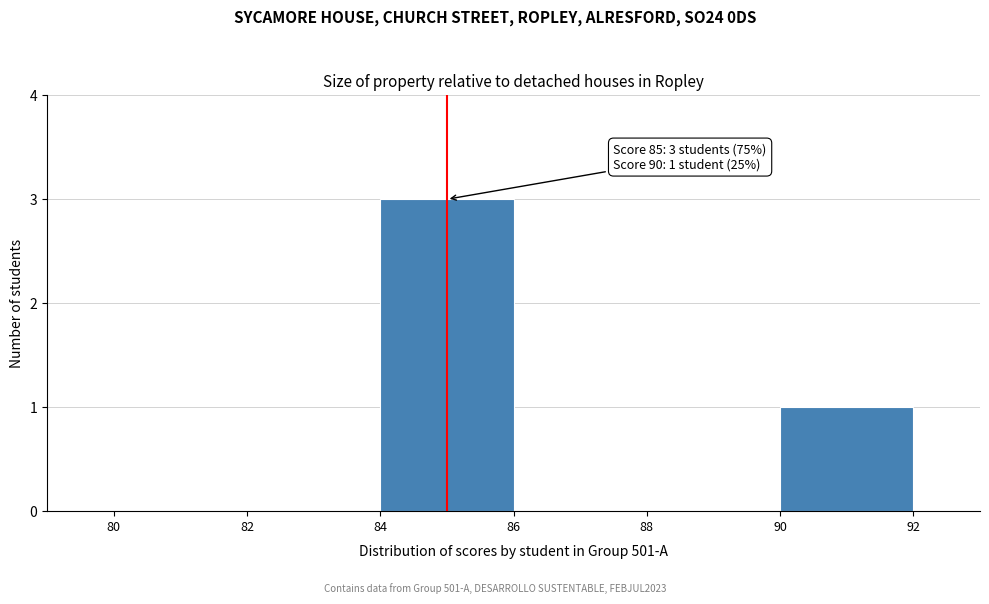

Which range on the x-axis has the tallest bar?

84 to 86